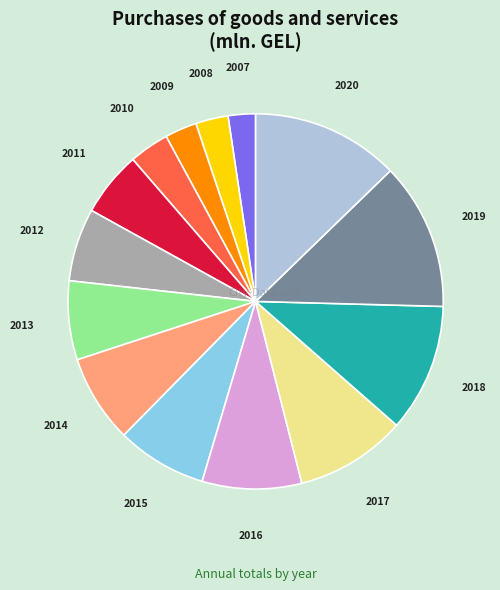

Is 2020 the majority of the pie?

No